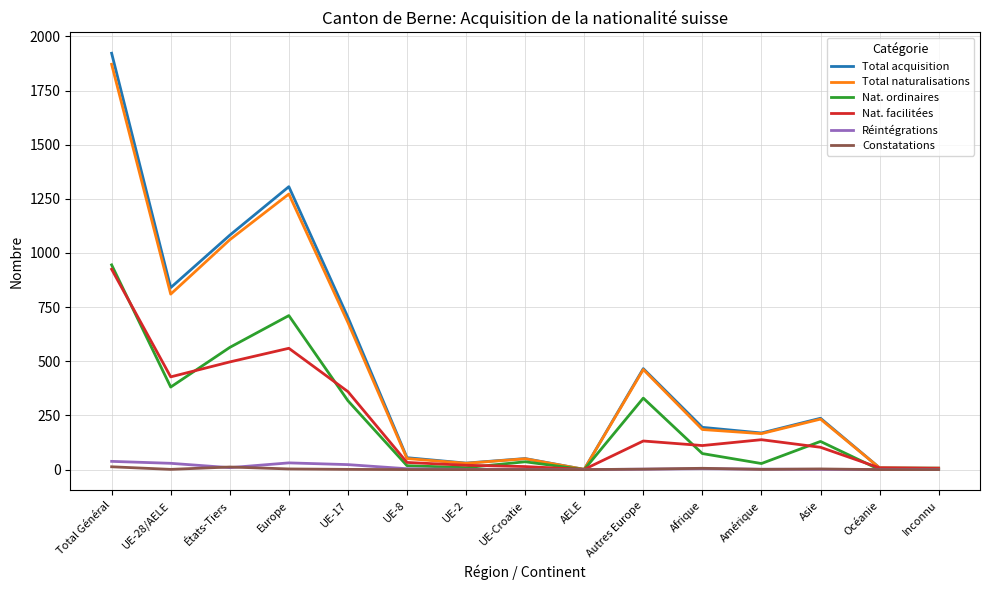

At which category is the sum across all series the highest?

Total Général